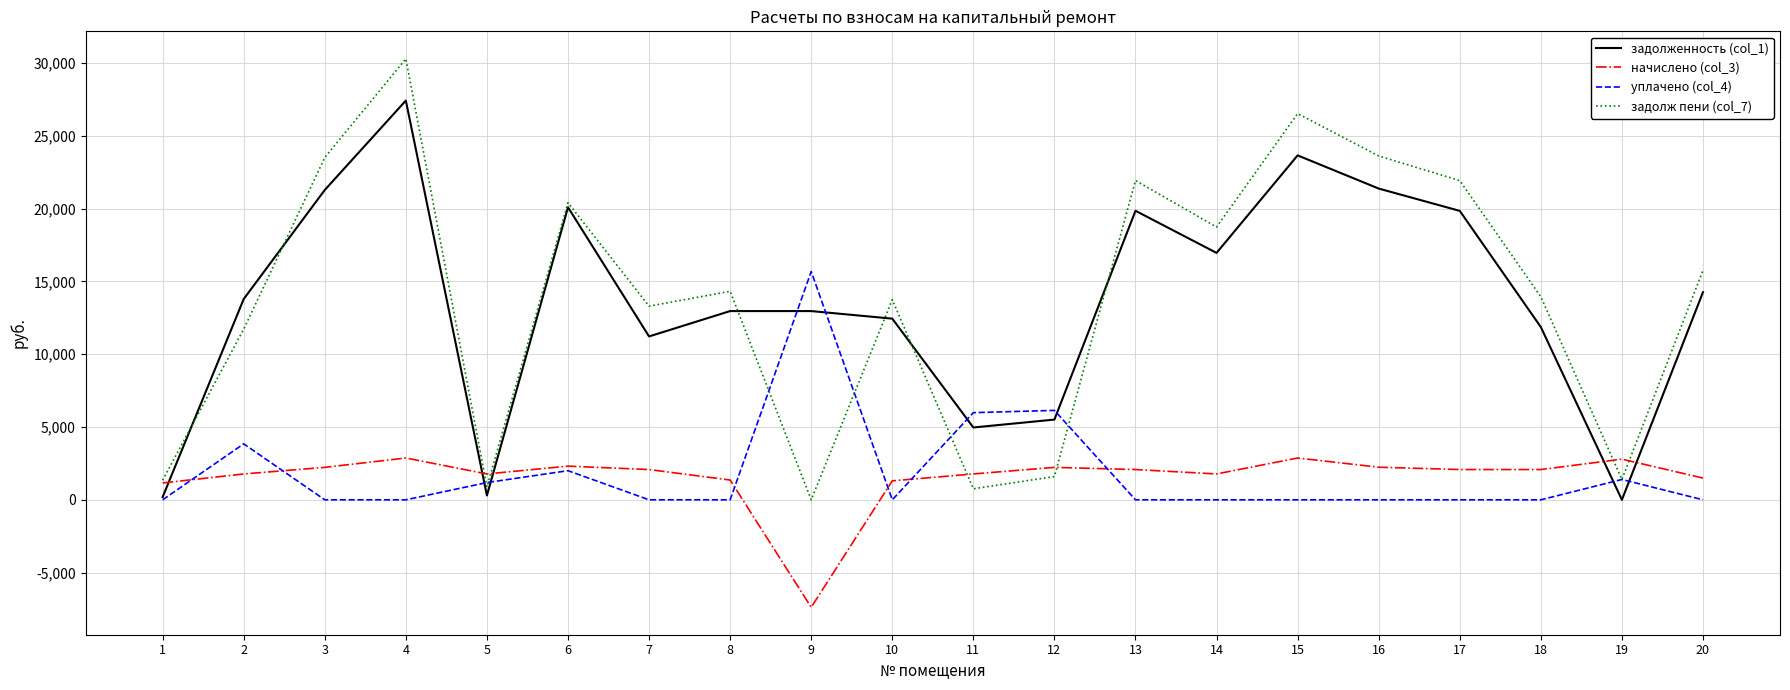

List the series in order of their peak value, lowest first.

начислено (col_3), уплачено (col_4), задолженность (col_1), задолж пени (col_7)